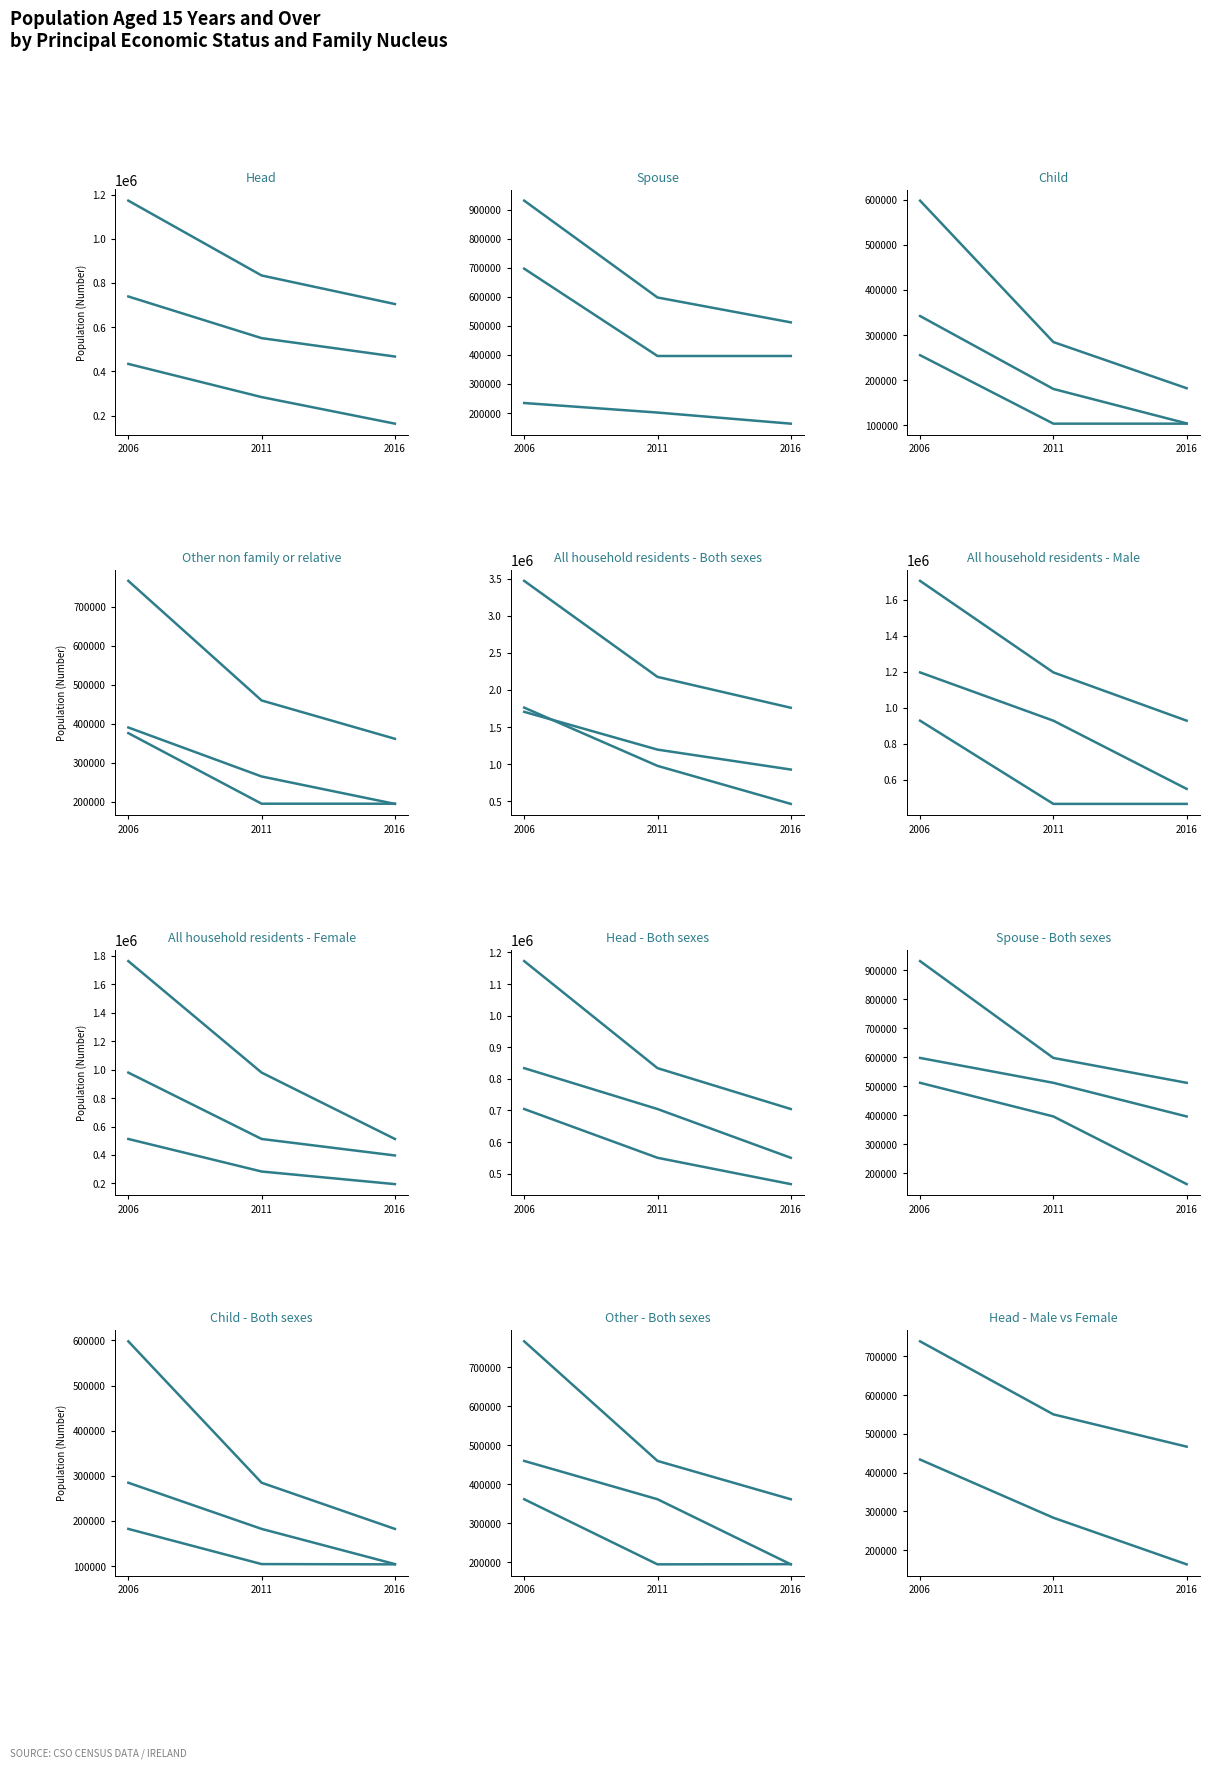

What is the difference between the highest and lowest values at 2011?

355774